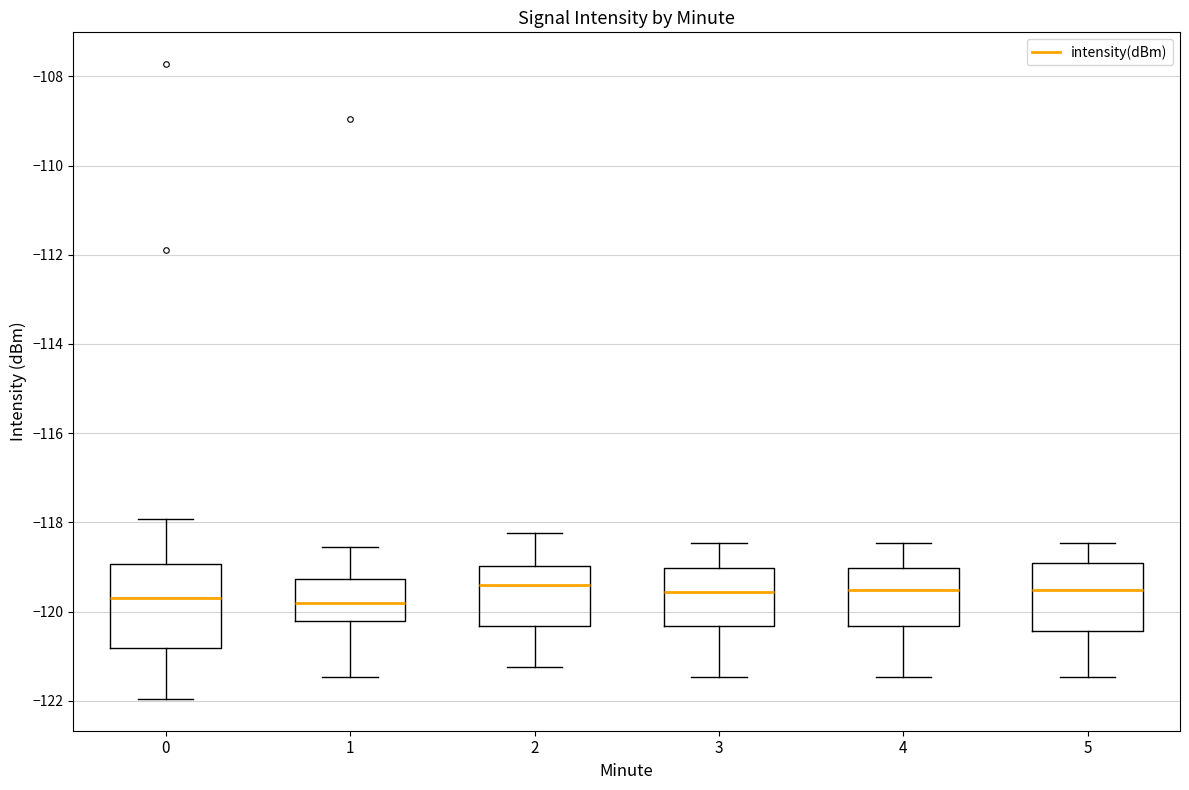

Which box is the tallest, from its lower edge to its upper edge?

0